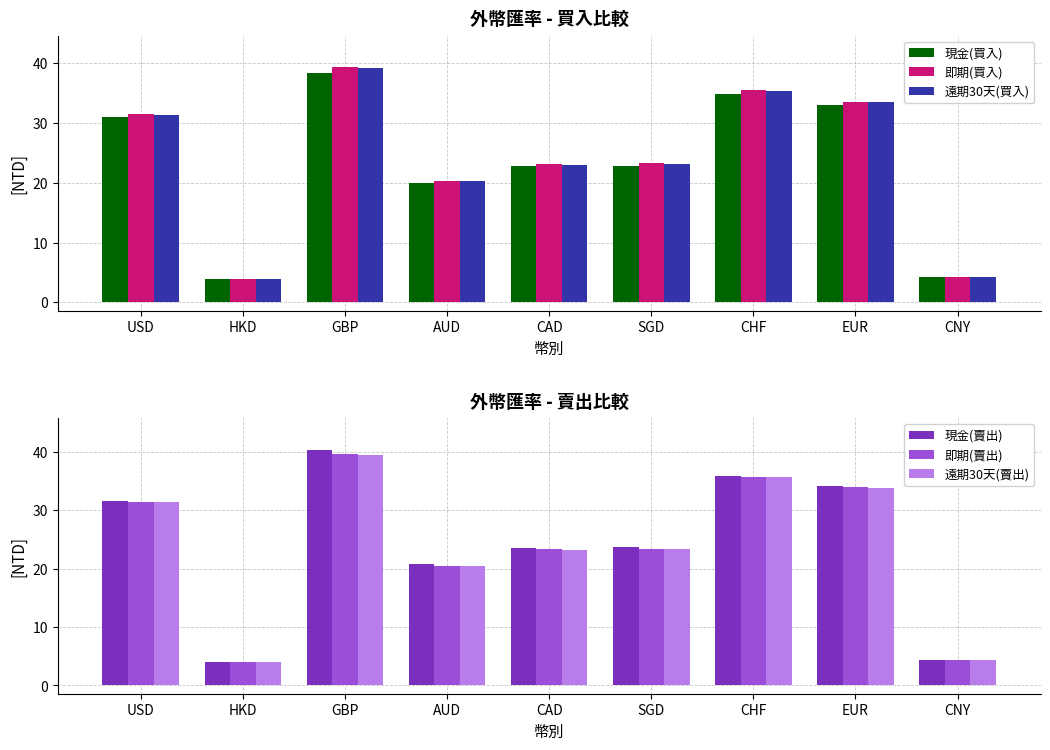

What is the total value across all series at GBP?

236.1